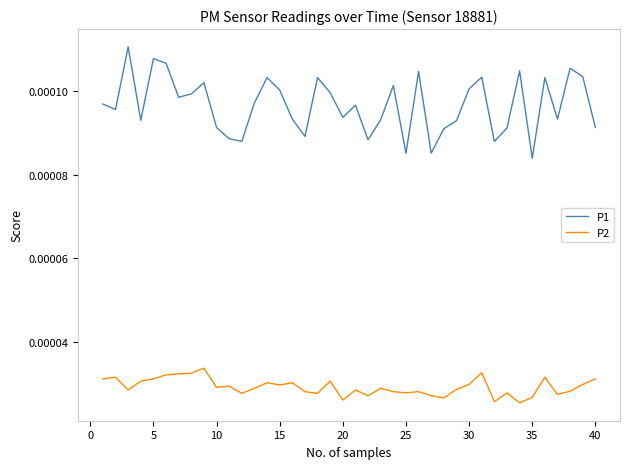

Rank the series by their average value, from lowest to highest.

P2, P1